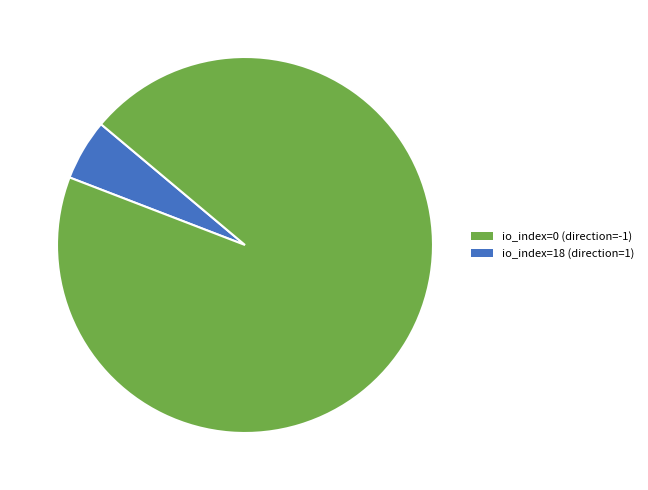

Is there any slice that represents more than half of the pie?

Yes